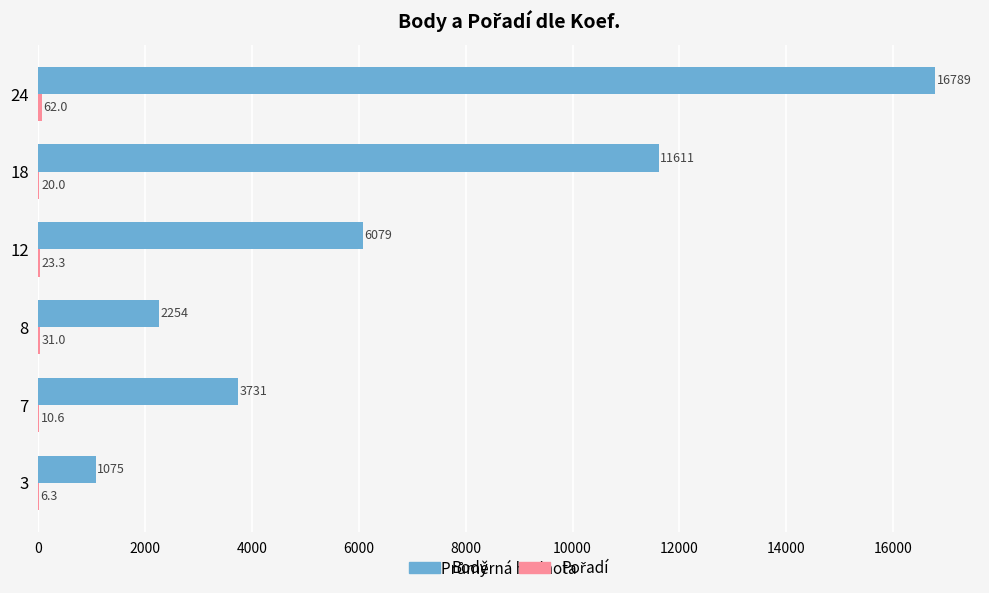

At which category is the sum across all series the highest?

24